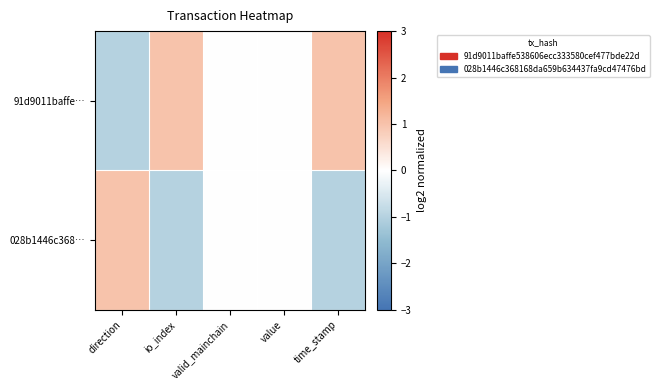

Reading left to right, transcribe all the data shown in this chart.

91d9011baffe…: direction=-1.0	io_index=1.0	valid_mainchain=0.0	value=0.0	time_stamp=1.0
028b1446c368…: direction=1.0	io_index=-1.0	valid_mainchain=0.0	value=0.0	time_stamp=-1.0